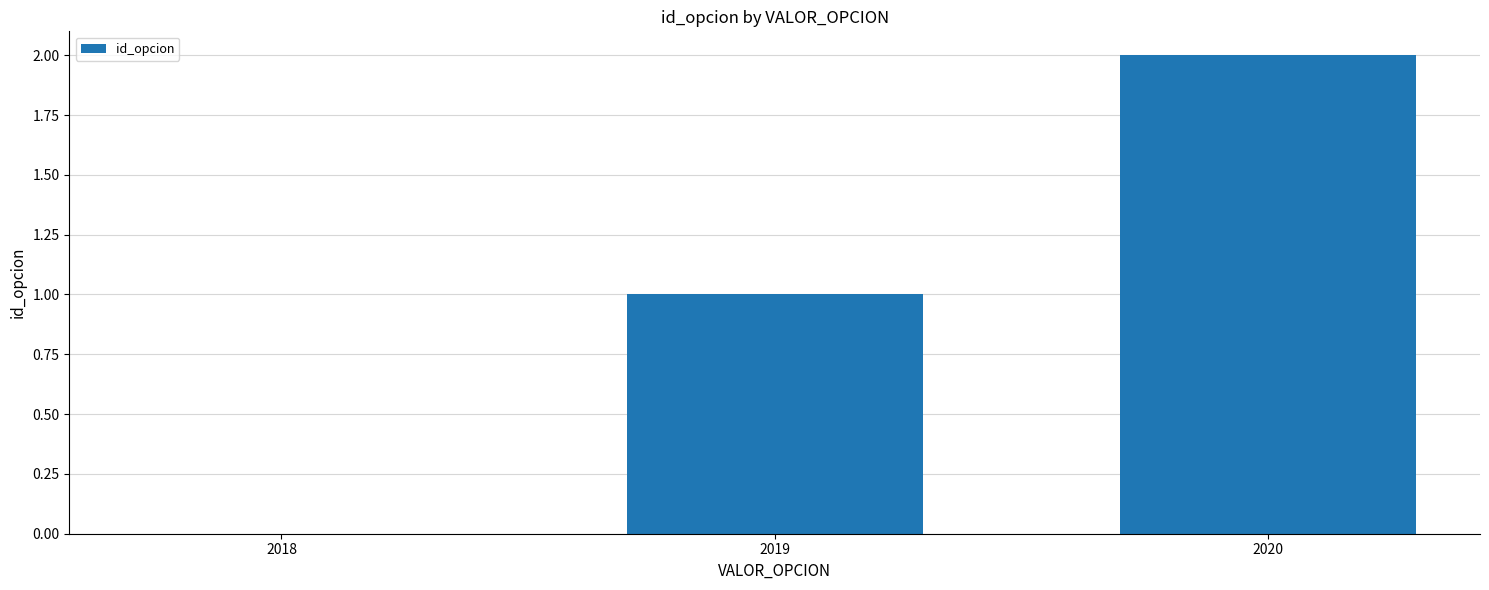

Which has a higher value, 2020 or 2018?

2020